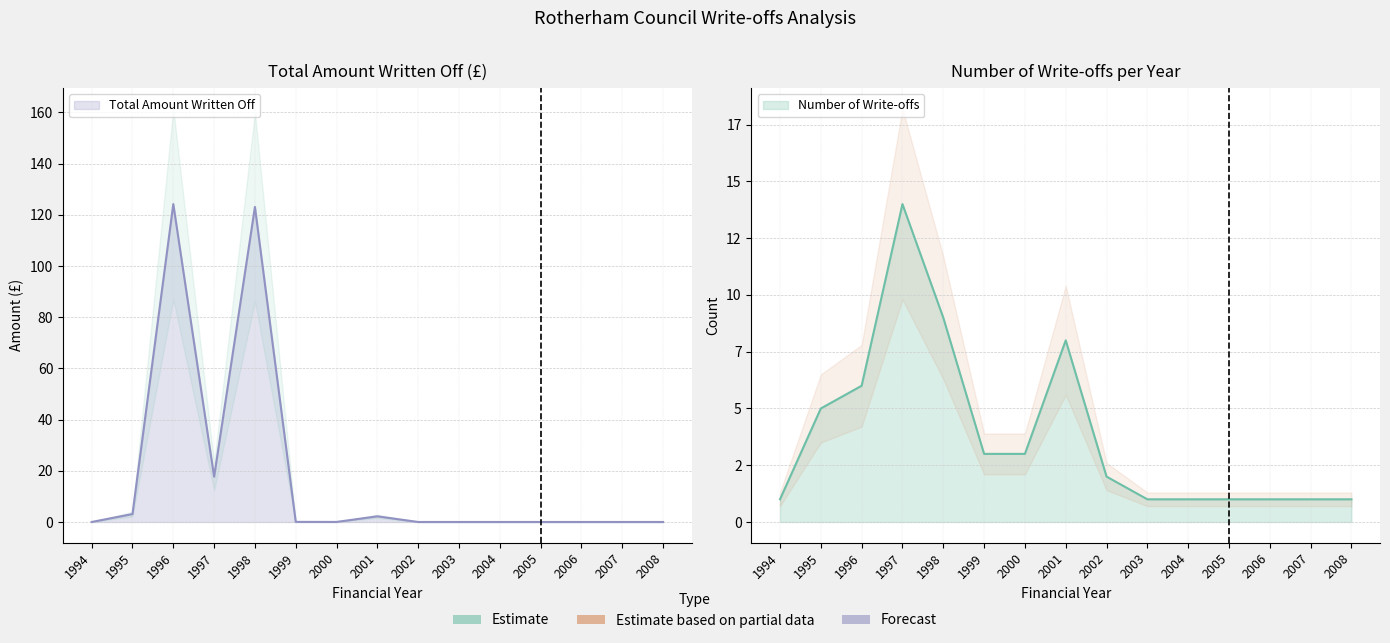

In Total Amount Written Off, how many points are higher than both neighbors (excluding endpoints)?

3